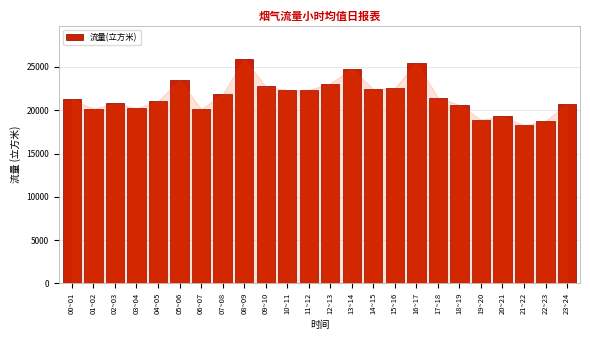

What is the label of the 19th bar from the right?

05~06